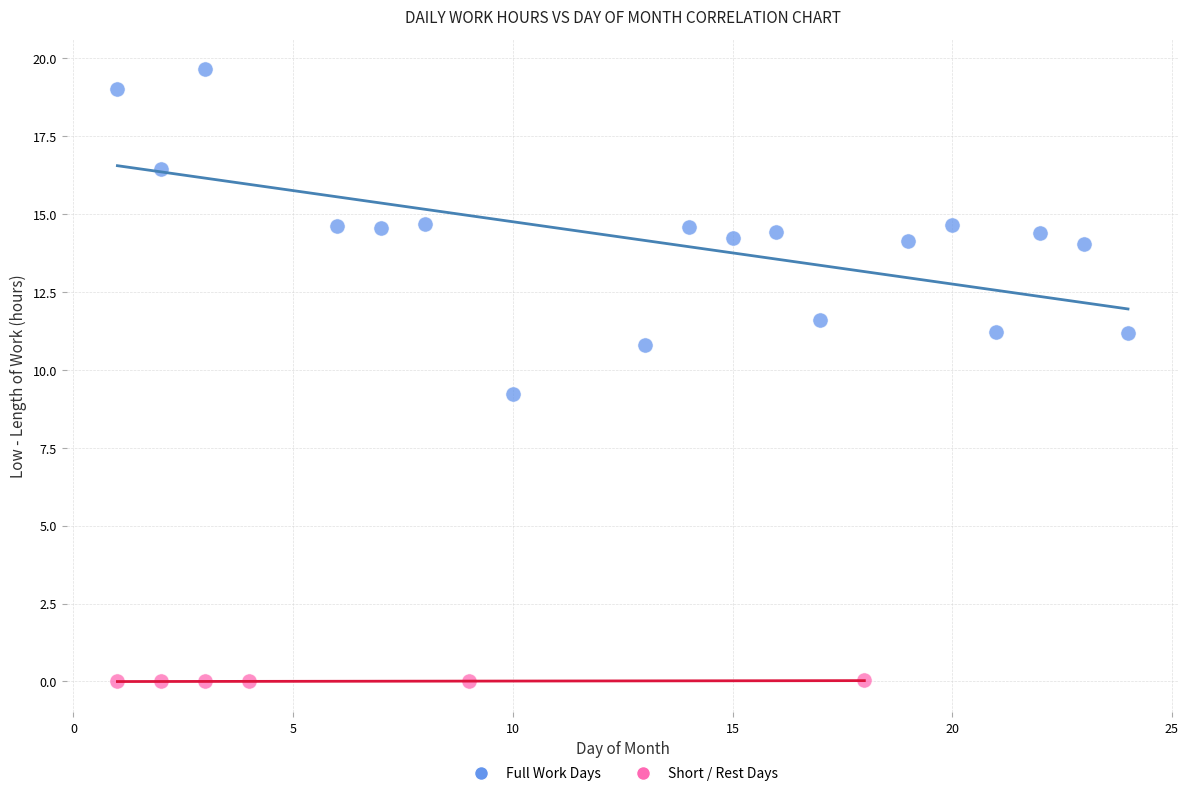

Which series contains the lowest Y value?

Short / Rest Days